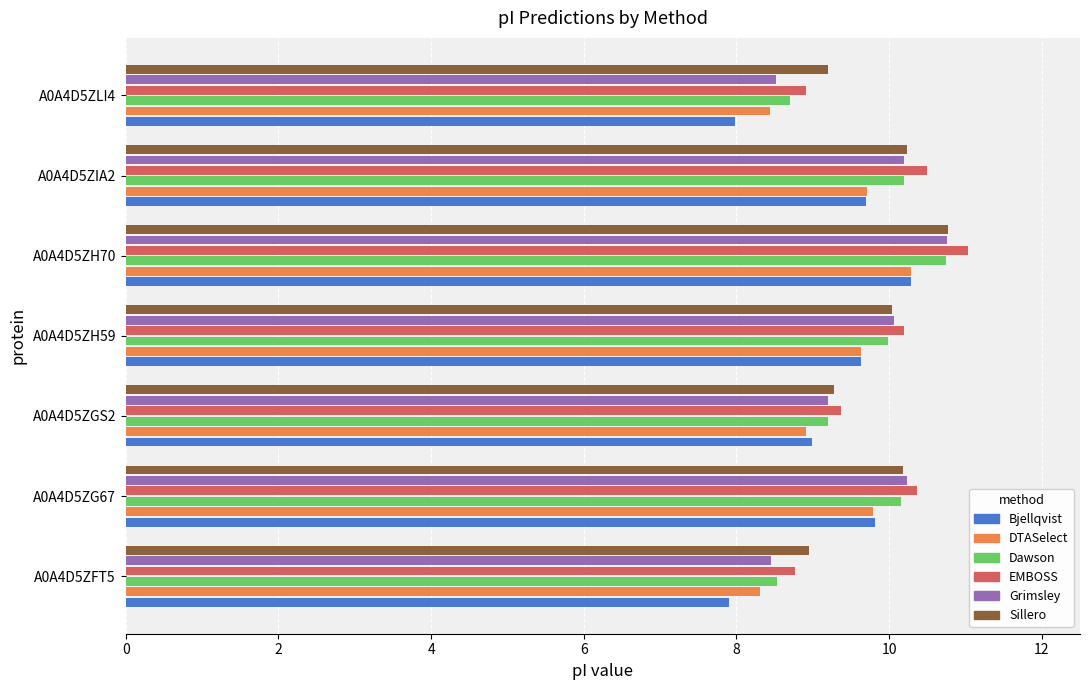

At which category does the chart reach its peak across all series?

A0A4D5ZH70